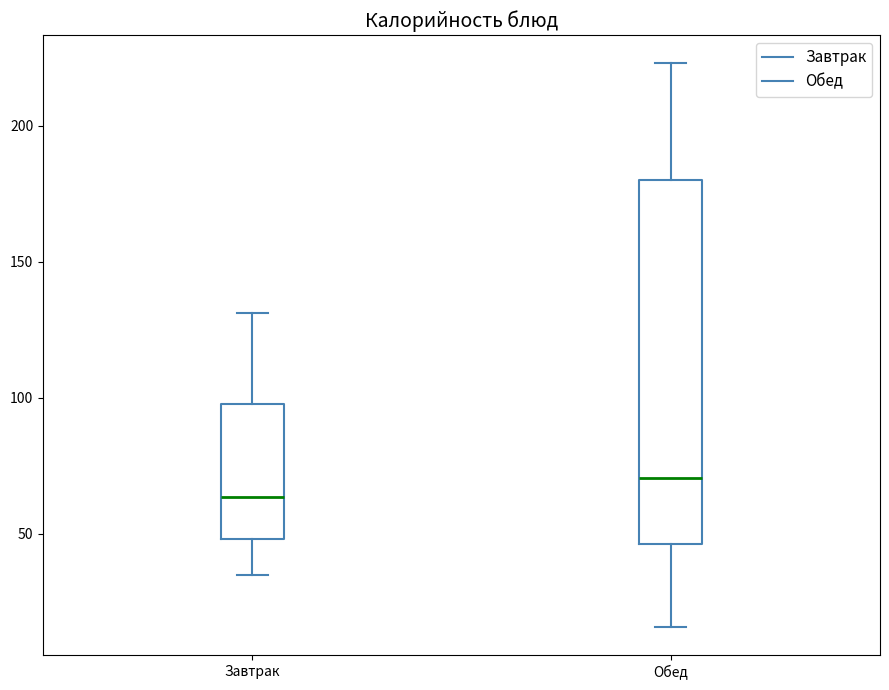

Reading left to right, read every box against the y-axis: the position of its median line, the range the box covers, and the ends of its whiskers. The values are not printed on the chart, so give them approximately, as read against the axis.

Завтрак: median 65, box 50 to 100, whiskers 35 to 130
Обед: median 70, box 45 to 180, whiskers 15 to 225